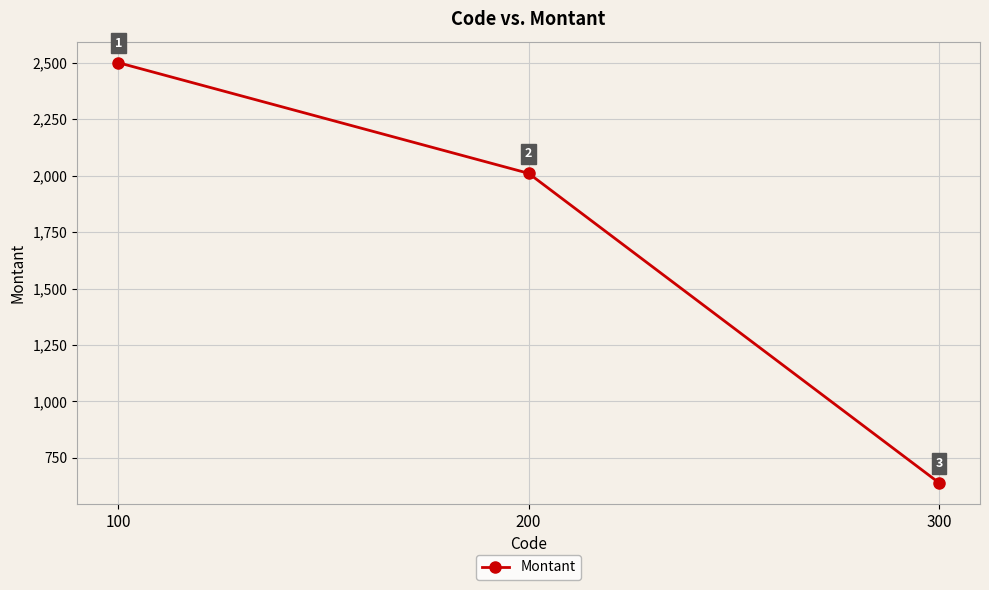

Is it true that the value at 100 is 2500?

True